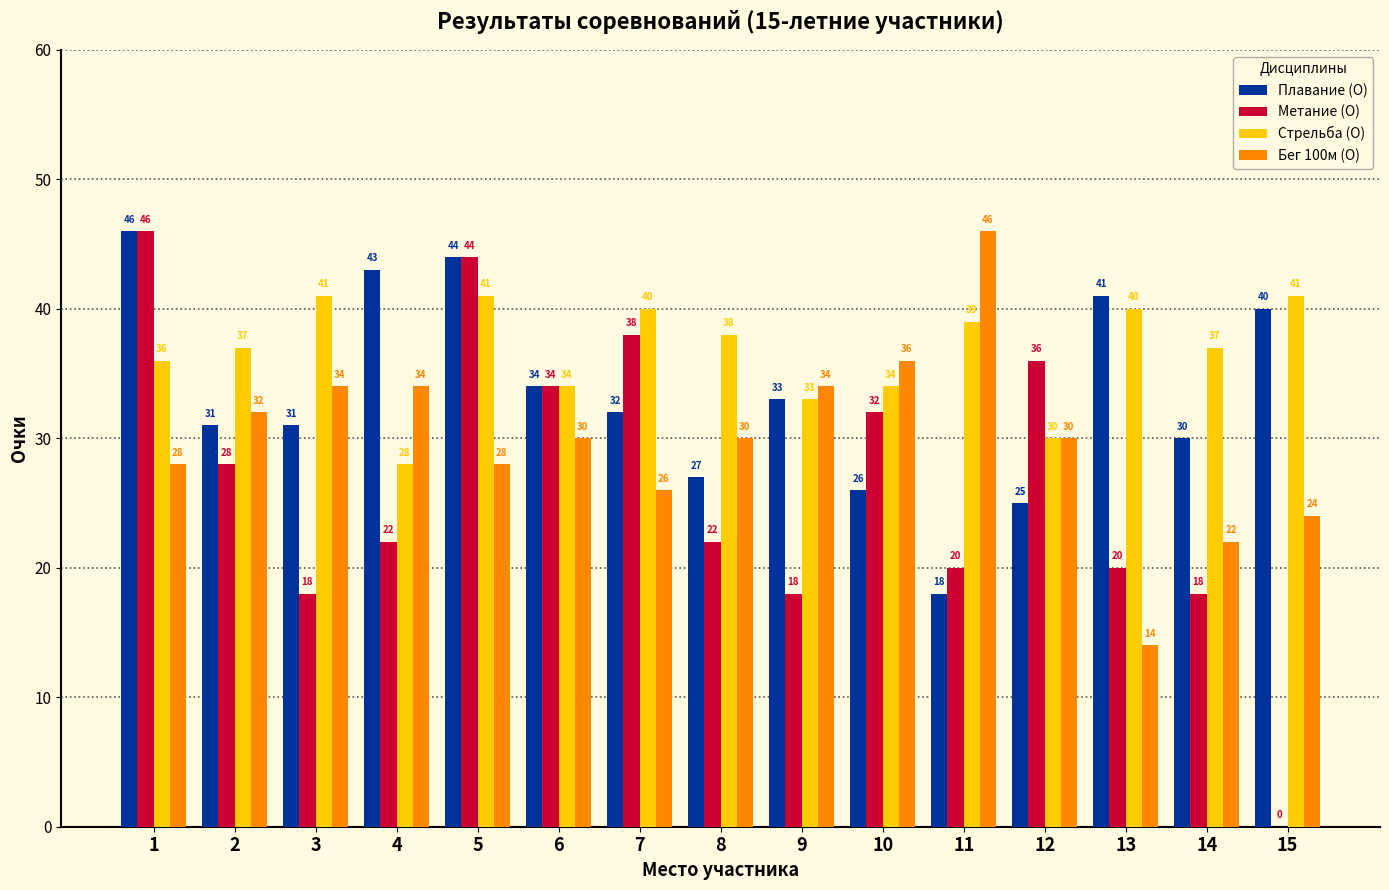

What are all the series names shown in the legend?

Плавание (О), Метание (О), Стрельба (О), Бег 100м (О)